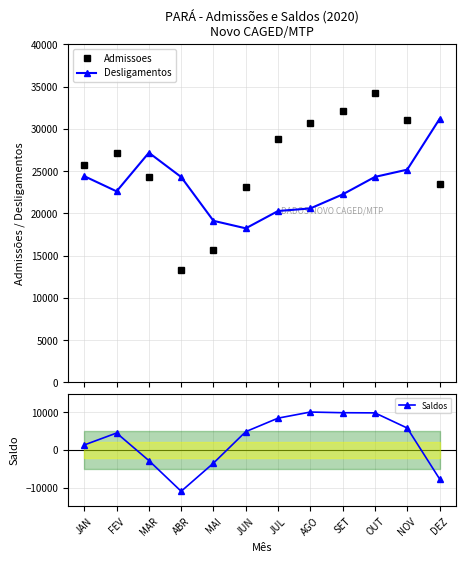

Reading right to left, what are all the values shown in this chart?

Admissoes: DEZ=23486	NOV=31018	OUT=34192	SET=32166	AGO=30686	JUL=28757	JUN=23112	MAI=15621	ABR=13301	MAR=24356	FEV=27128	JAN=25741
Desligamentos: DEZ=31160	NOV=25172	OUT=24313	SET=22243	AGO=20584	JUL=20278	JUN=18229	MAI=19117	ABR=24298	MAR=27176	FEV=22606	JAN=24400
Saldos: DEZ=-7674	NOV=5846	OUT=9879	SET=9923	AGO=10102	JUL=8479	JUN=4883	MAI=-3496	ABR=-10997	MAR=-2820	FEV=4522	JAN=1341